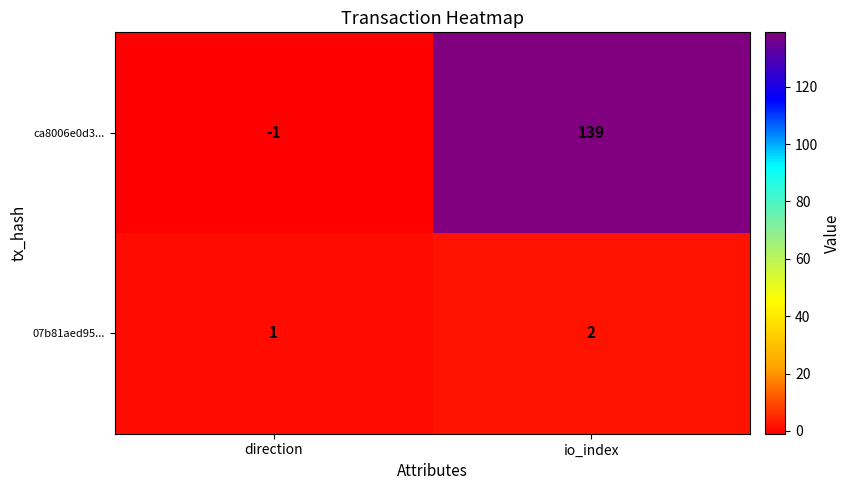

How many distinct data groups are displayed?

2